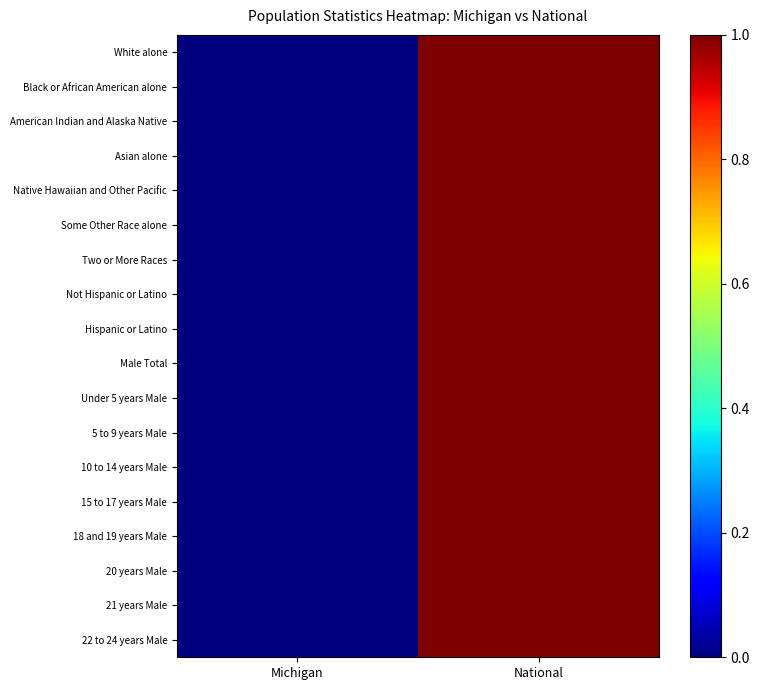

Reading left to right, extract all data points from this chart.

White alone: Michigan=0.0	National=1.0
Black or African American alone: Michigan=0.0	National=1.0
American Indian and Alaska Native: Michigan=0.0	National=1.0
Asian alone: Michigan=0.0	National=1.0
Native Hawaiian and Other Pacific: Michigan=0.0	National=1.0
Some Other Race alone: Michigan=0.0	National=1.0
Two or More Races: Michigan=0.0	National=1.0
Not Hispanic or Latino: Michigan=0.0	National=1.0
Hispanic or Latino: Michigan=0.0	National=1.0
Male Total: Michigan=0.0	National=1.0
Under 5 years Male: Michigan=0.0	National=1.0
5 to 9 years Male: Michigan=0.0	National=1.0
10 to 14 years Male: Michigan=0.0	National=1.0
15 to 17 years Male: Michigan=0.0	National=1.0
18 and 19 years Male: Michigan=0.0	National=1.0
20 years Male: Michigan=0.0	National=1.0
21 years Male: Michigan=0.0	National=1.0
22 to 24 years Male: Michigan=0.0	National=1.0